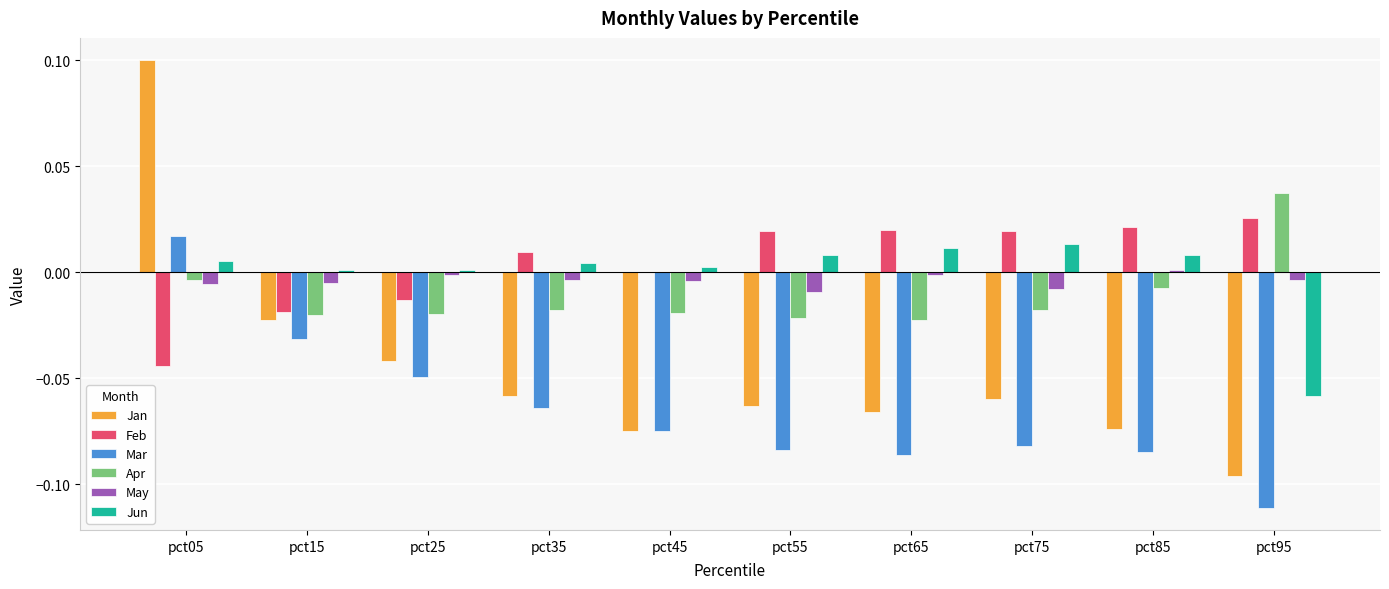

How many values in Mar are above zero?

1